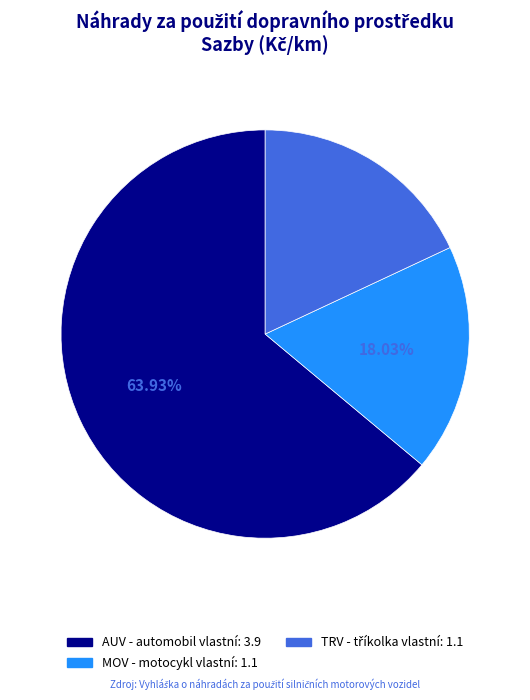

Is there a majority slice in this chart?

Yes